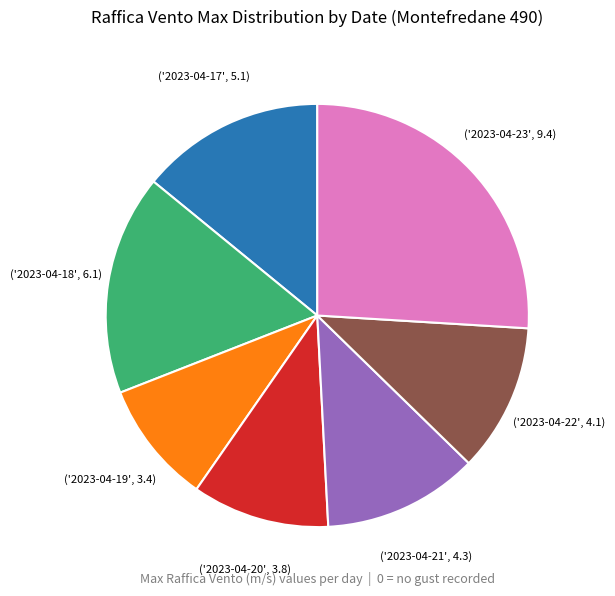

Is there any slice that represents more than half of the pie?

No